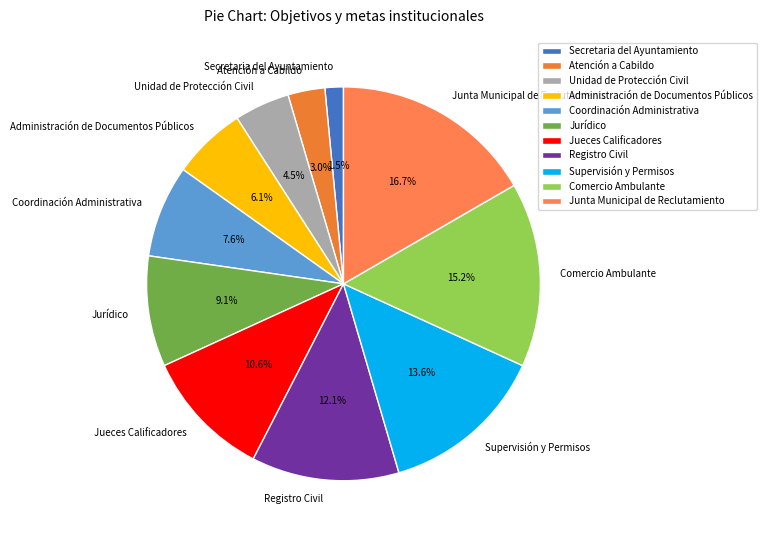

Is it true that Administración de Documentos Públicos is 6% of the pie?

True